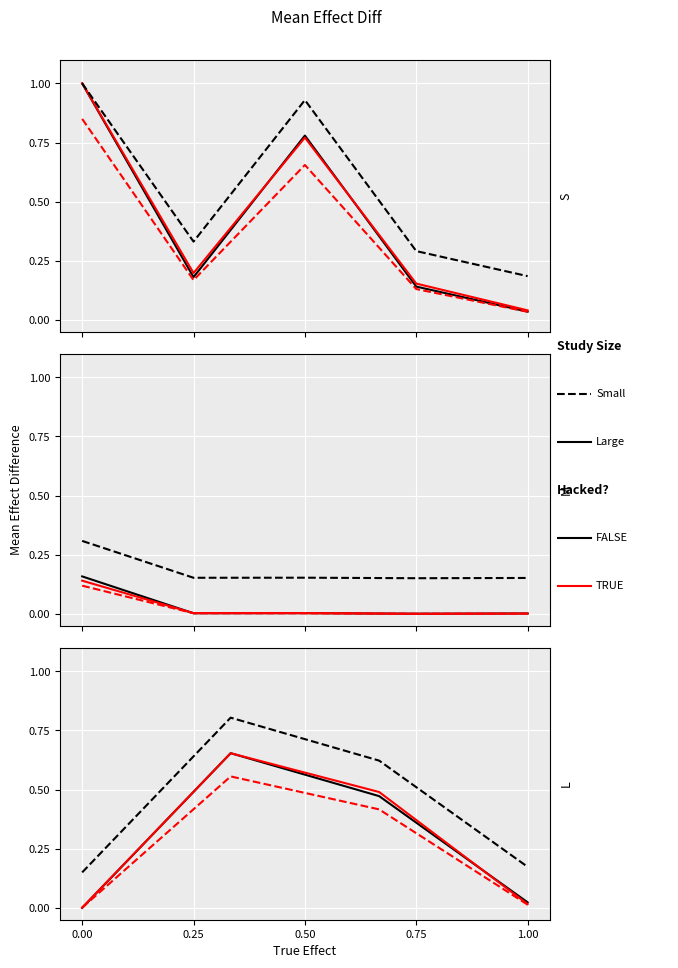

True or false: Утвержденные (dashed) and Неисполненные (solid) intersect in this chart.

True